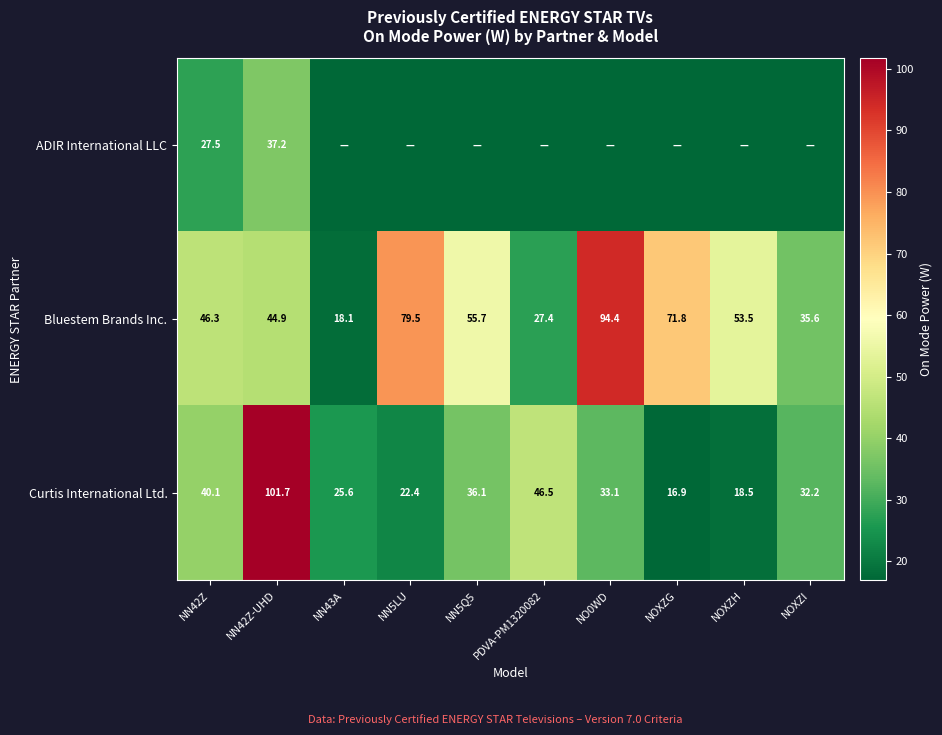

Which category has the highest value across all series?

NN42Z-UHD